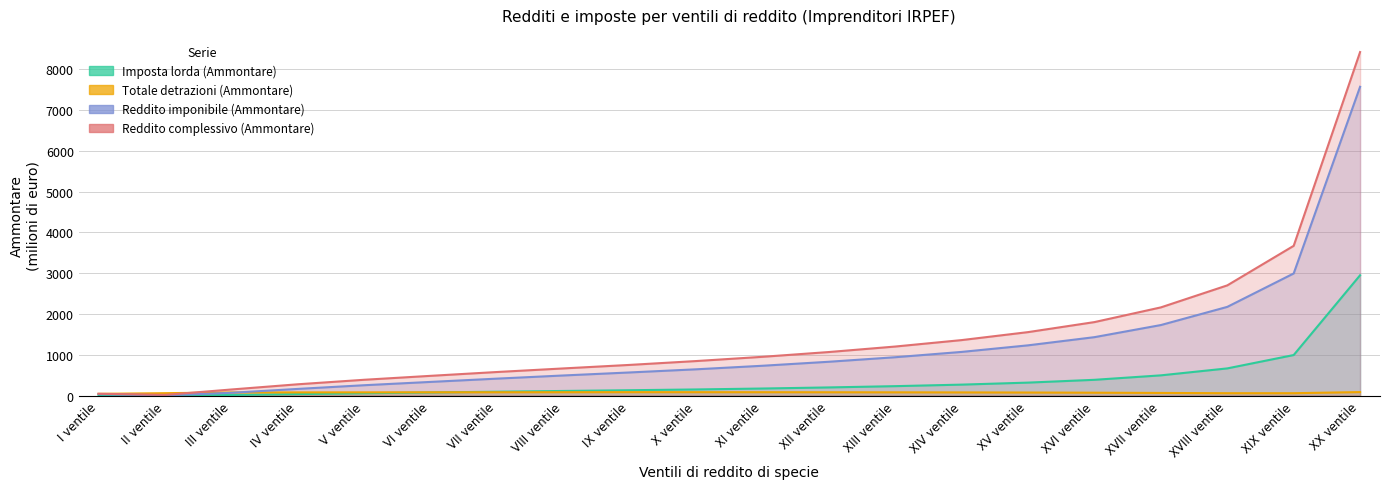

Rank the series by their average value, from highest to lowest.

Reddito complessivo (Ammontare), Reddito imponibile (Ammontare), Imposta lorda (Ammontare), Totale detrazioni (Ammontare)